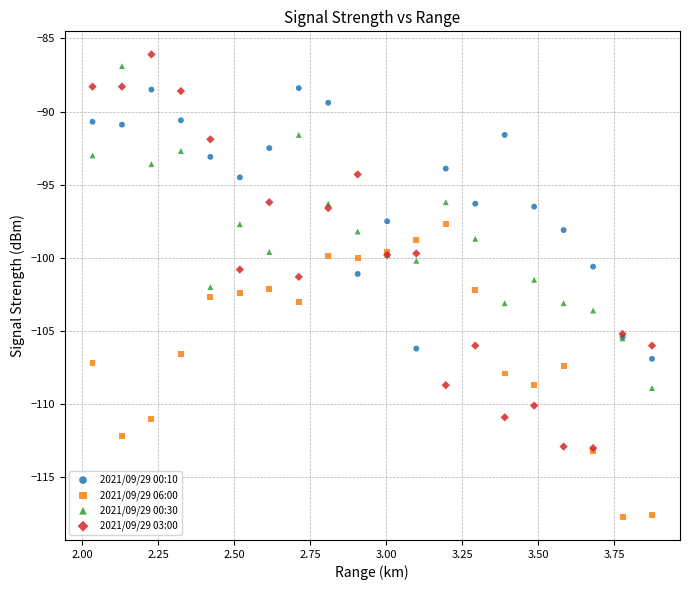

What are all the series names shown in the legend?

2021/09/29 00:10, 2021/09/29 06:00, 2021/09/29 00:30, 2021/09/29 03:00